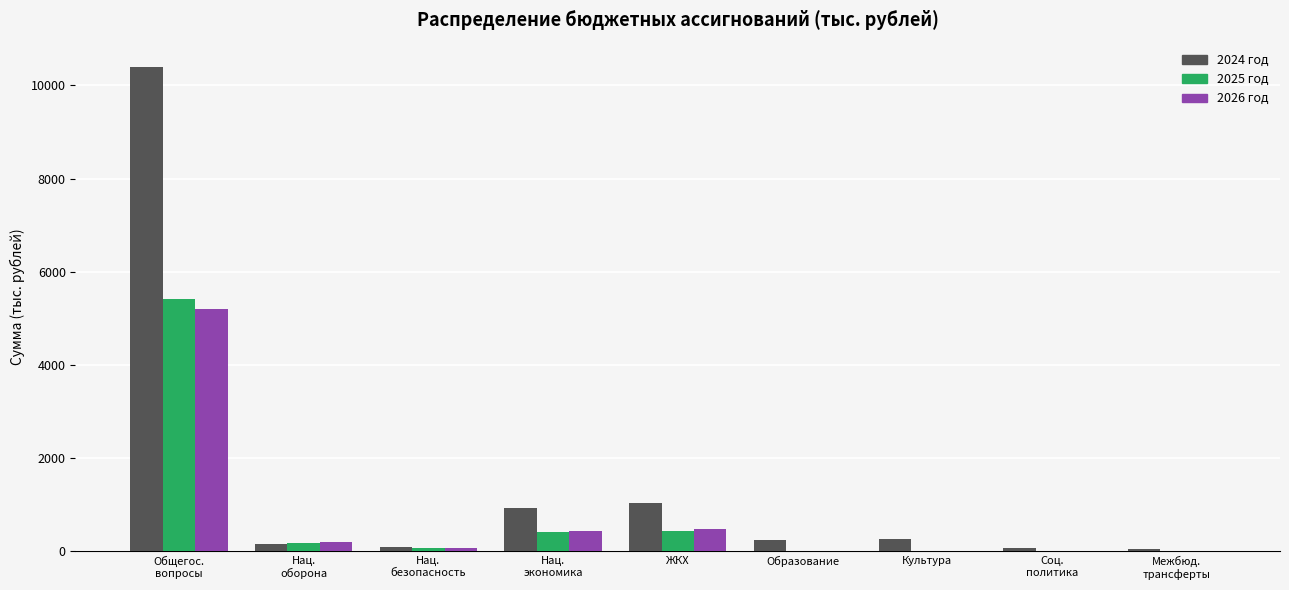

Is it true that 2025 год equals -1956.9 at Образование?

False